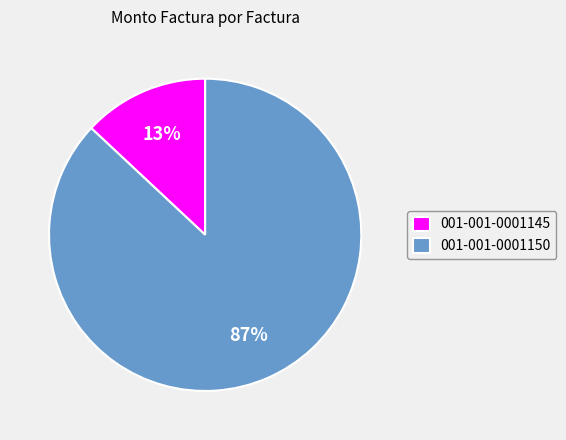

Which slice is the largest?

001-001-0001150